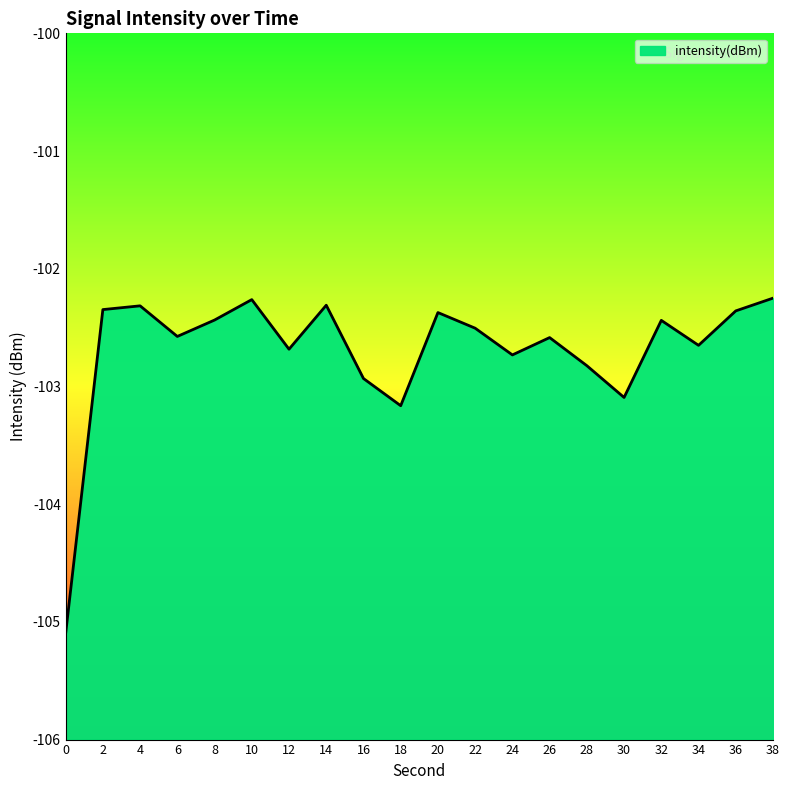

Does the chart display data point markers on the line(s)?

No